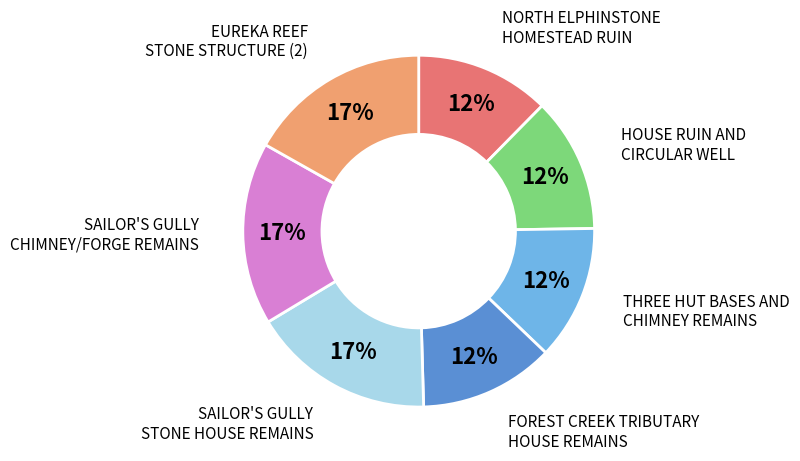

Combined, do EUREKA REEF STONE STRUCTURE (2) and FOREST CREEK TRIBUTARY HOUSE REMAINS account for over 50%?

No